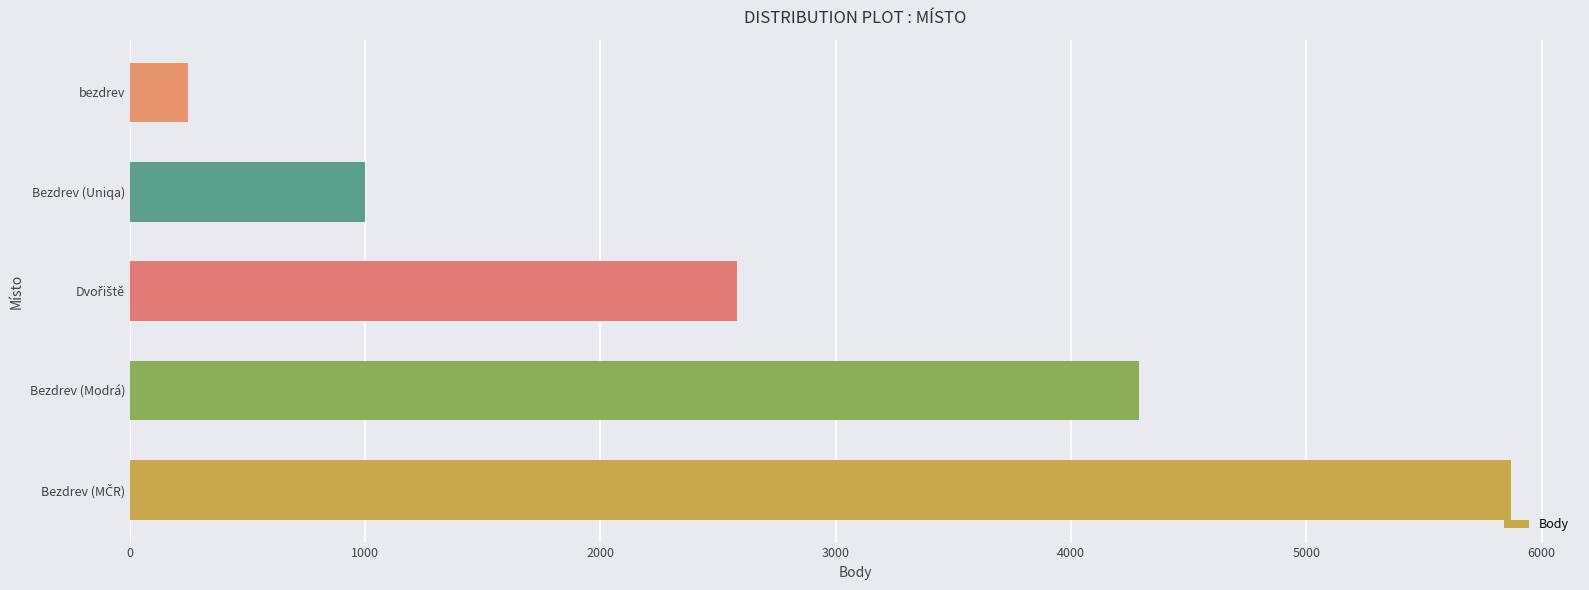

How many series are shown in this chart?

1